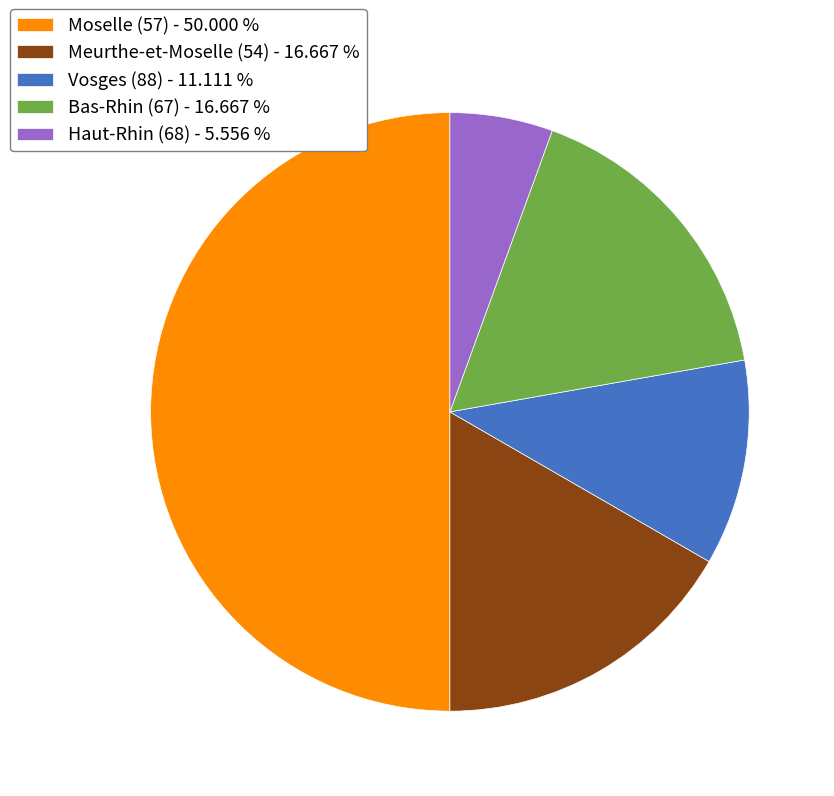

Which category has the biggest portion of the pie?

Moselle (57)